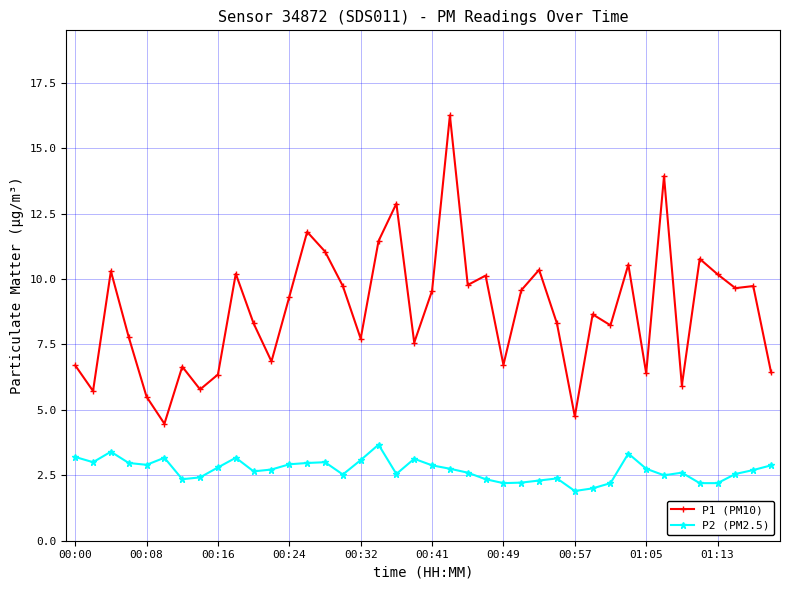

Rank the series by their maximum value, from highest to lowest.

P1 (PM10), P2 (PM2.5)